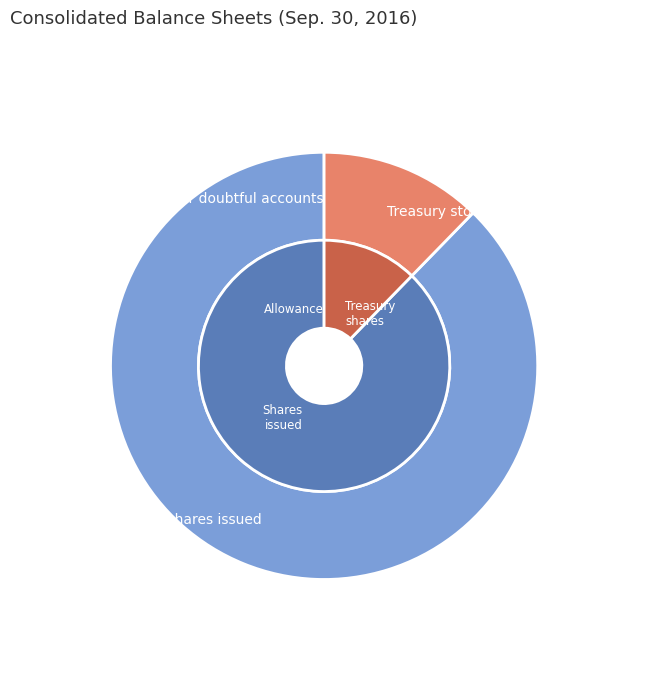

Is it true that Common stock, shares issued is 88% of the pie?

True